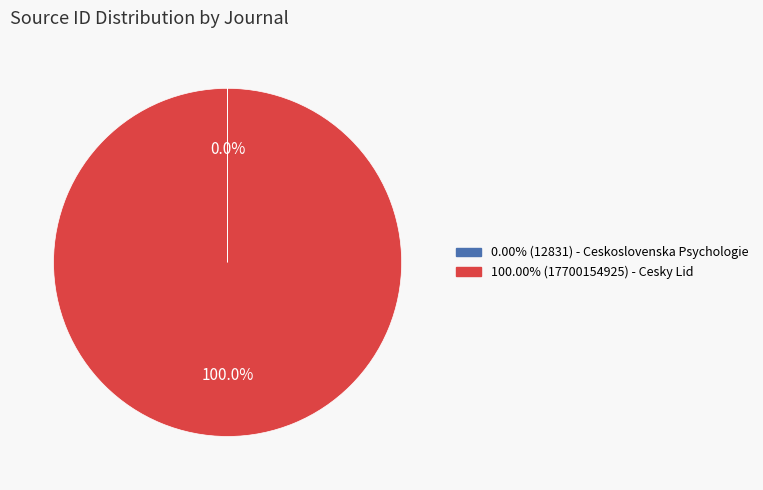

To the nearest percent, what is the difference between the largest and smallest slice percentages?

100%